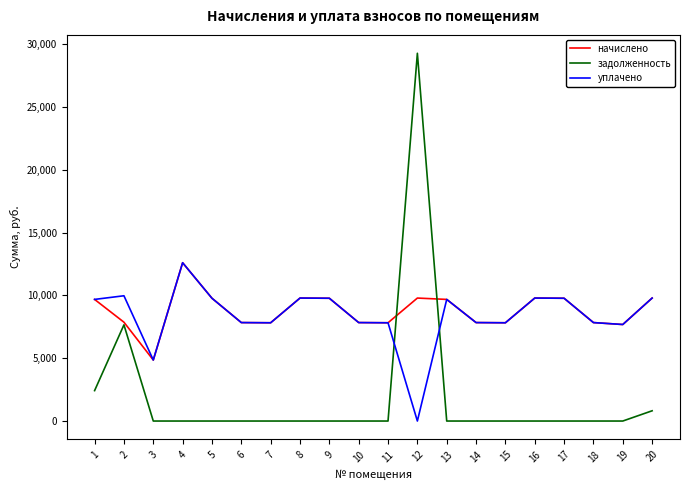

At which label does уплачено reach its minimum?

12